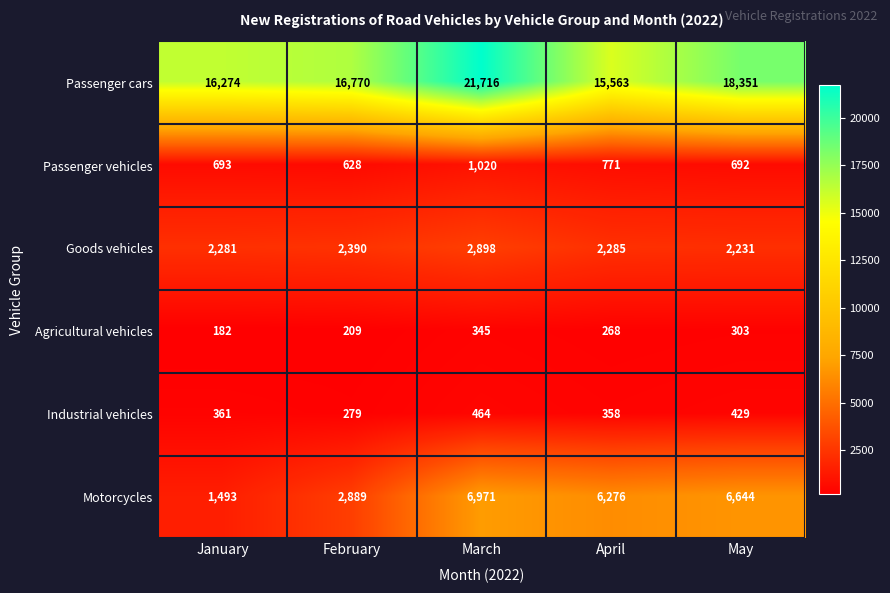

Is it true that Agricultural vehicles equals 182 at January?

True